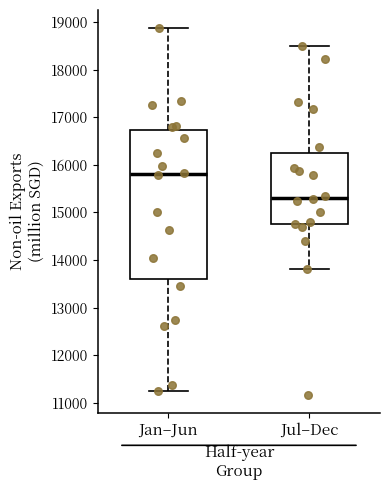

Reading left to right, transcribe this box plot: for each box, give where its median line is, the range the box spans, and where its two whiskers end, as read against the y-axis. The values are not printed on the chart, so give them approximately, as read against the axis.

Jan–Jun: median 15800, box 13600 to 16700, whiskers 11200 to 18900
Jul–Dec: median 15300, box 14800 to 16300, whiskers 13800 to 18500